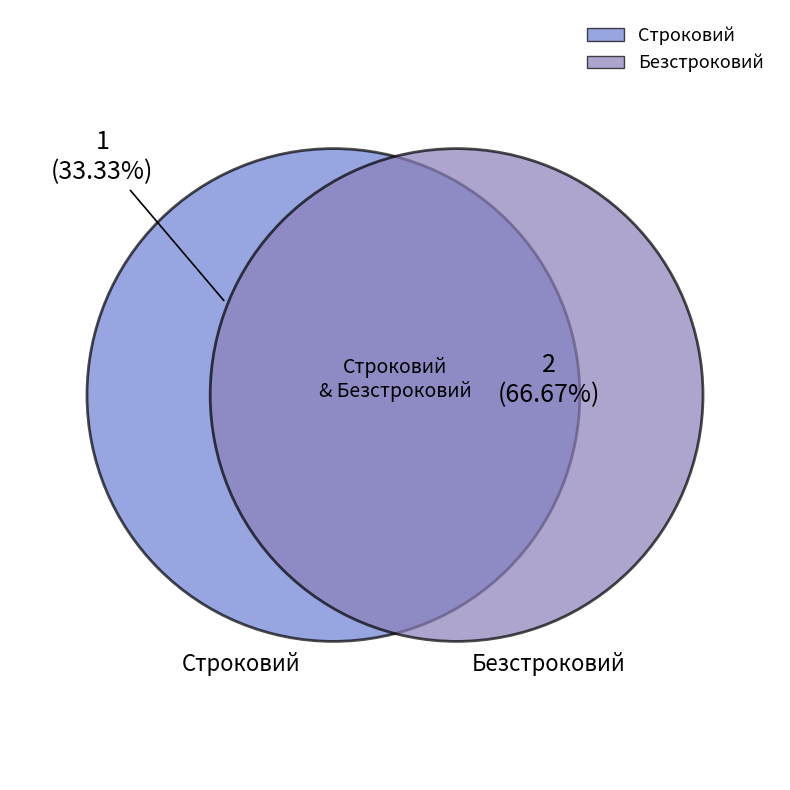

How many slices are in this pie chart?

2